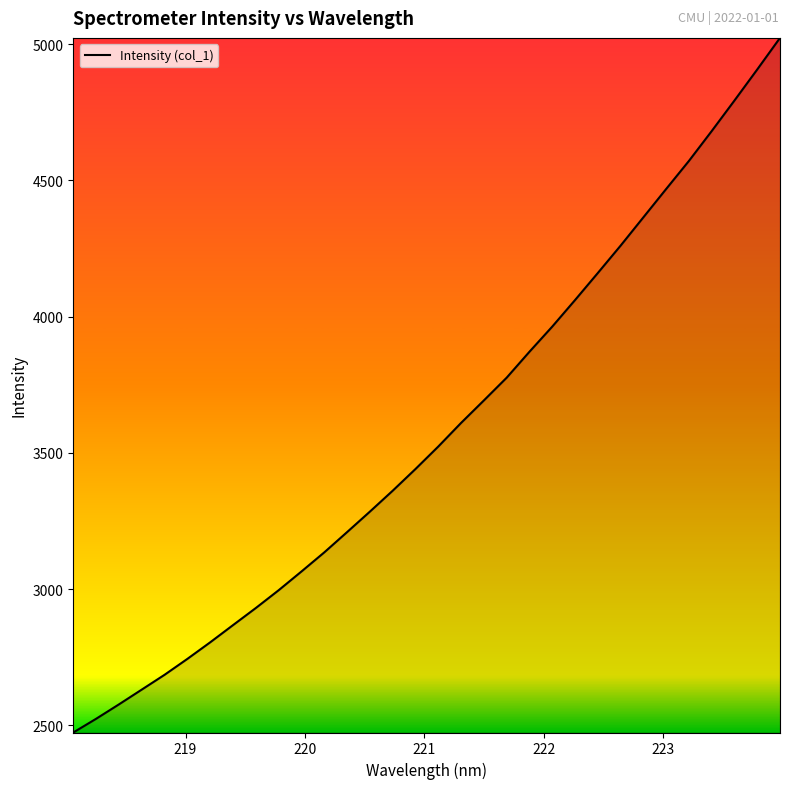

What is the minimum value shown in the chart?

2473.2